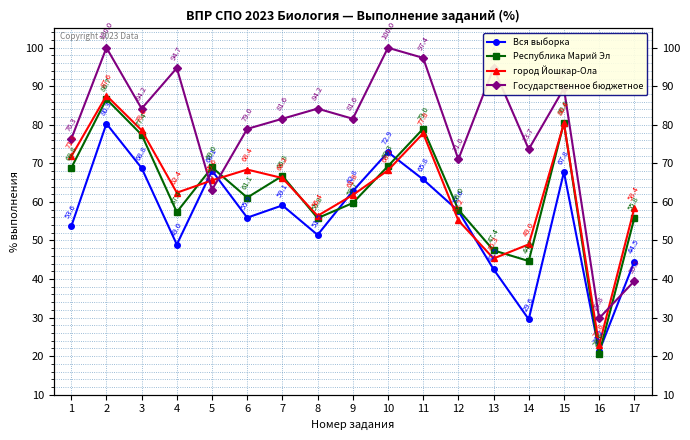

The Республика Марий Эл series shows 55.8 at 17. True or false?

True